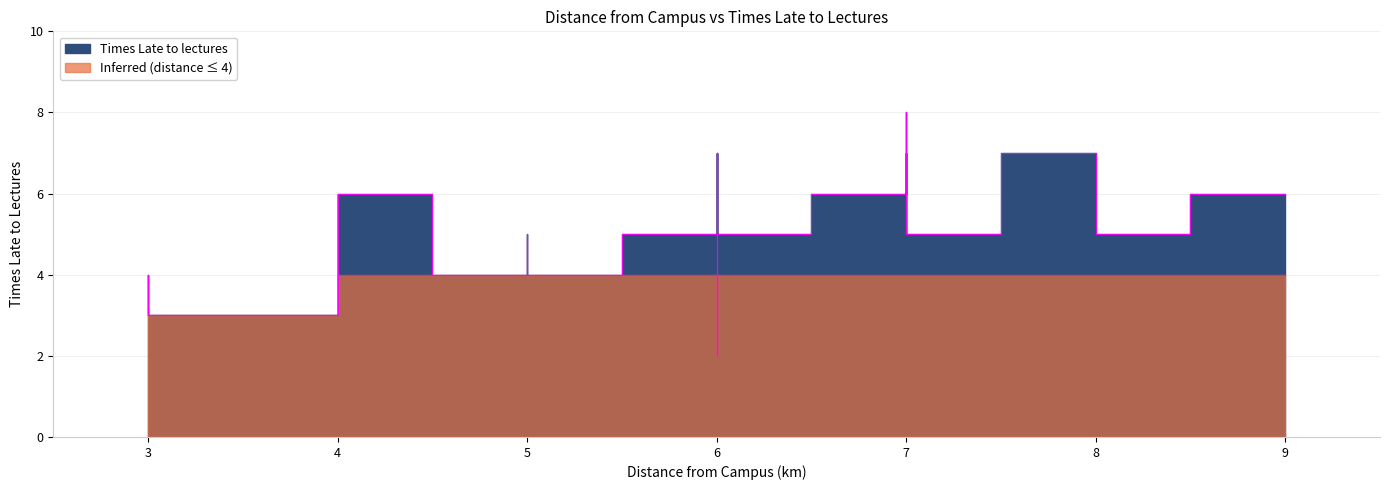

Is it true that the value at 4 is 1?

False